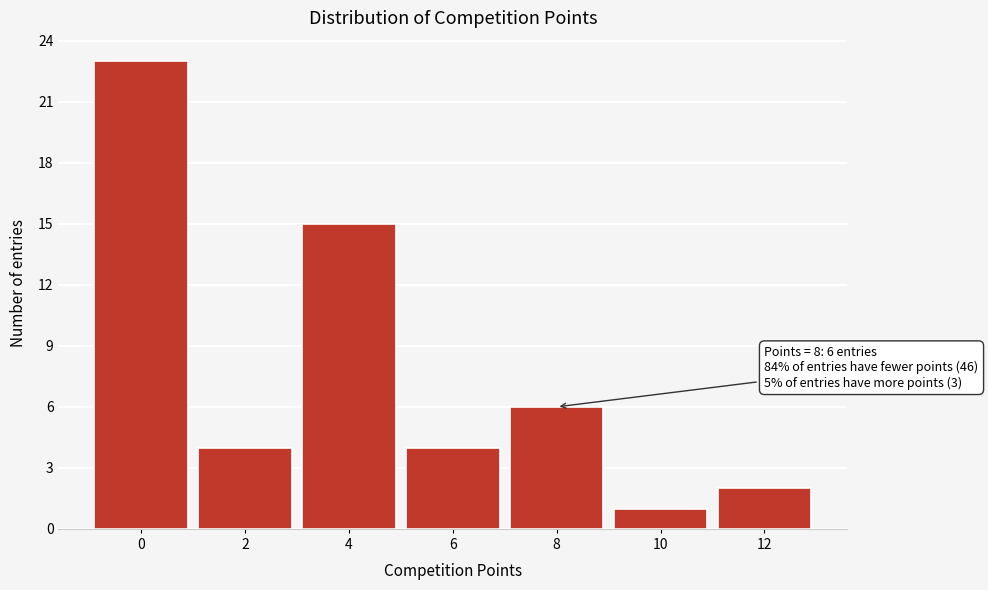

Reading left to right, transcribe all the data shown in this chart.

0=23	2=4	4=15	6=4	8=6	10=1	12=2